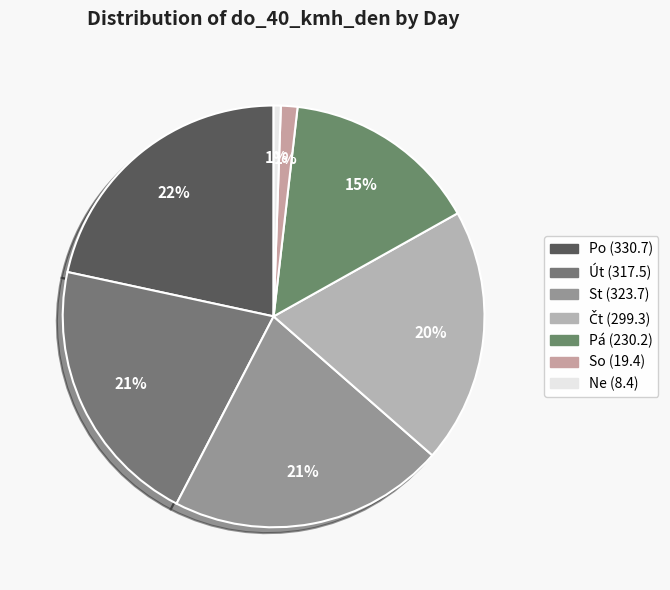

What percentage is the Út slice, to the nearest percent?

21%